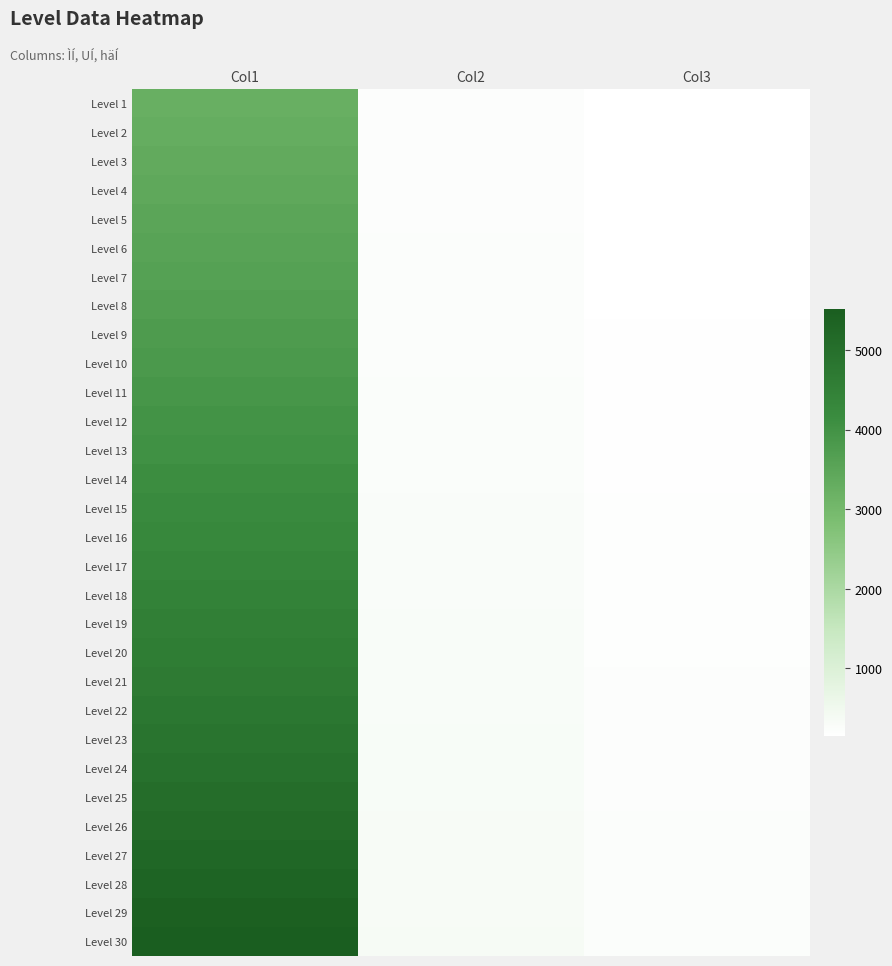

At which category is the sum across all series the highest?

Col1